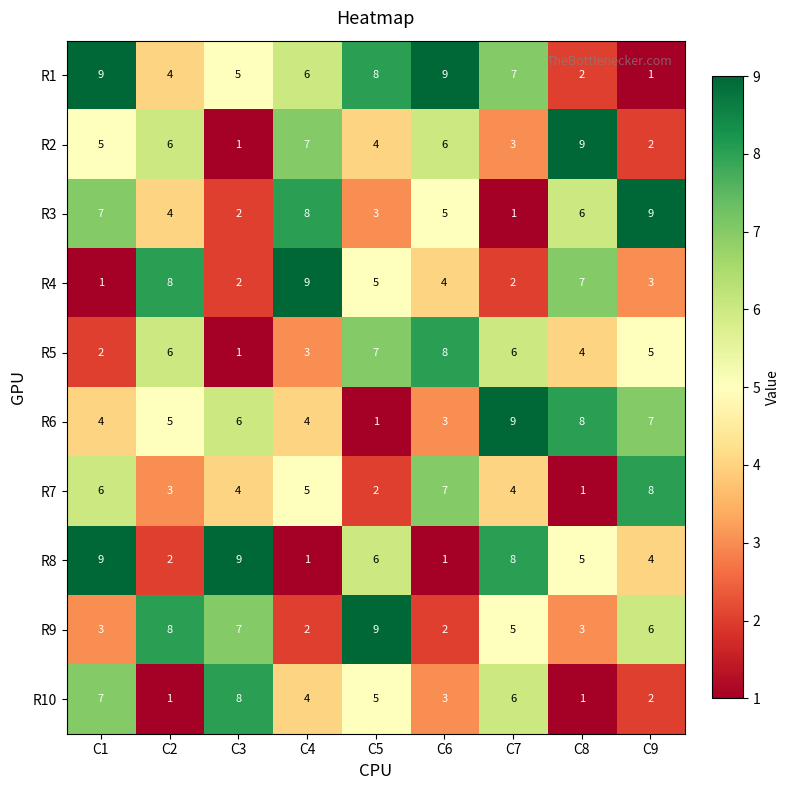

What is the difference between the maximum and minimum values in the R5 series?

7